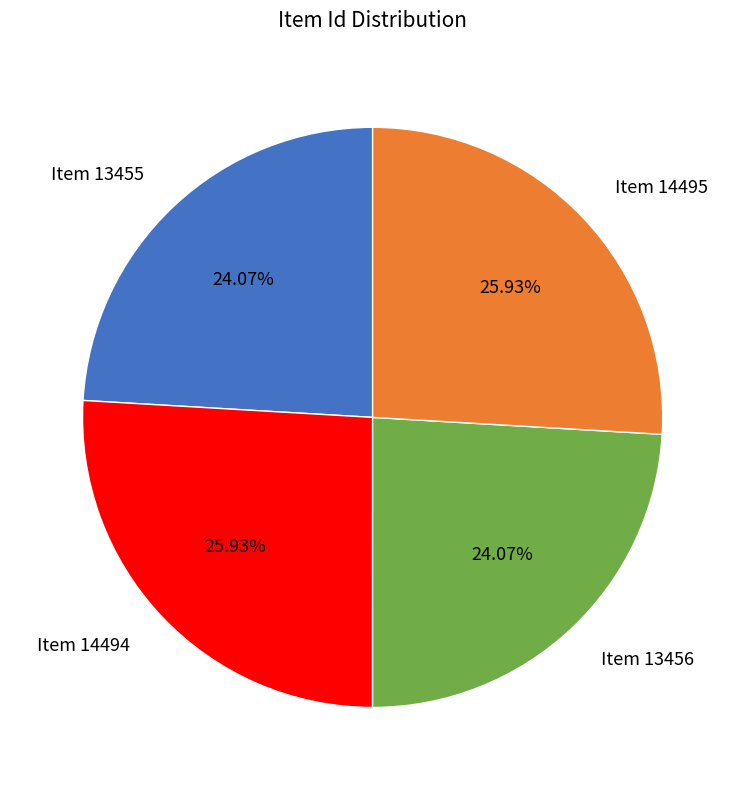

Approximately how many times larger is the value at Item 13455 compared to Item 13456?

1.0